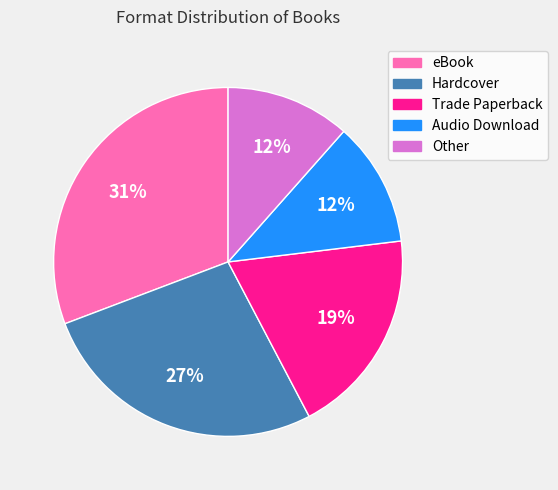

What percentage is the Other slice, to the nearest percent?

12%